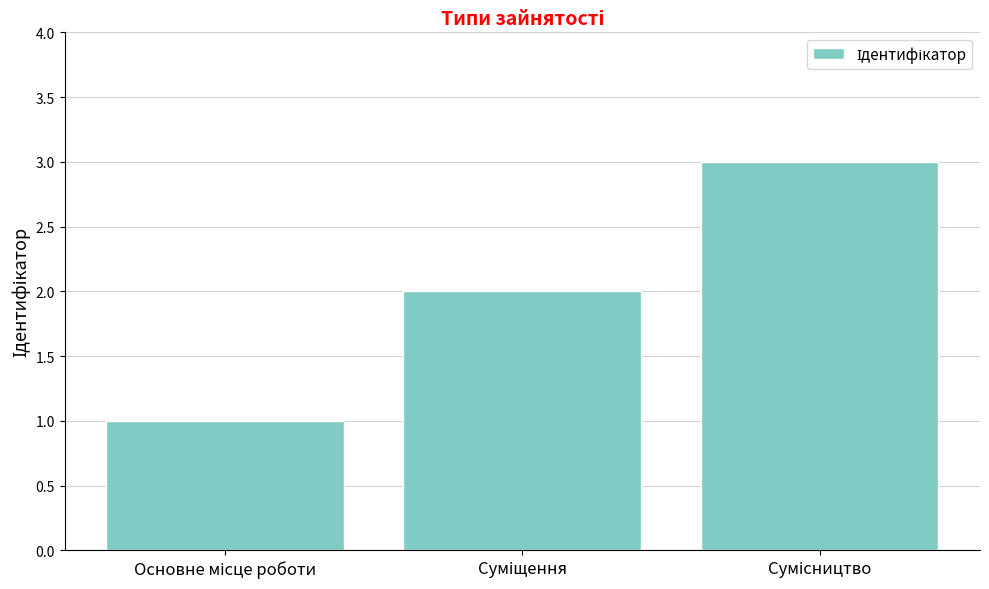

What is the sum of all values?

6